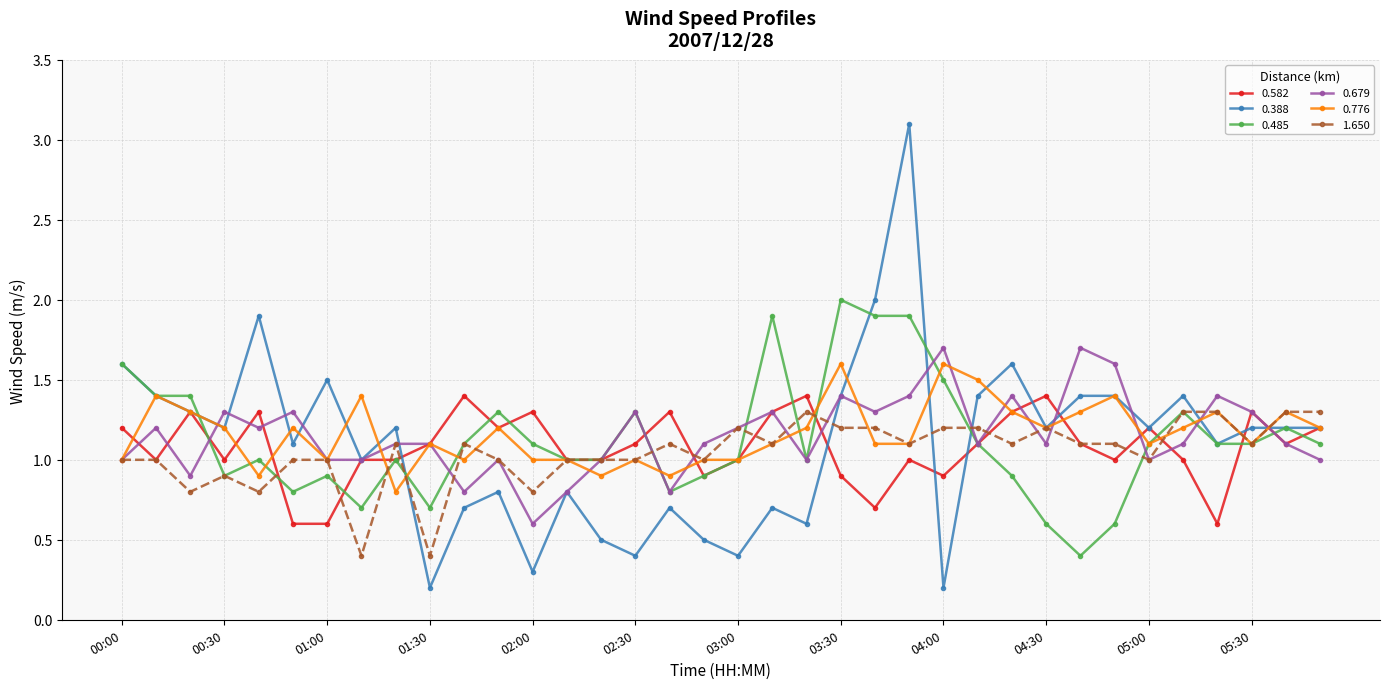

What is the sum of all 0.485 values?

40.6